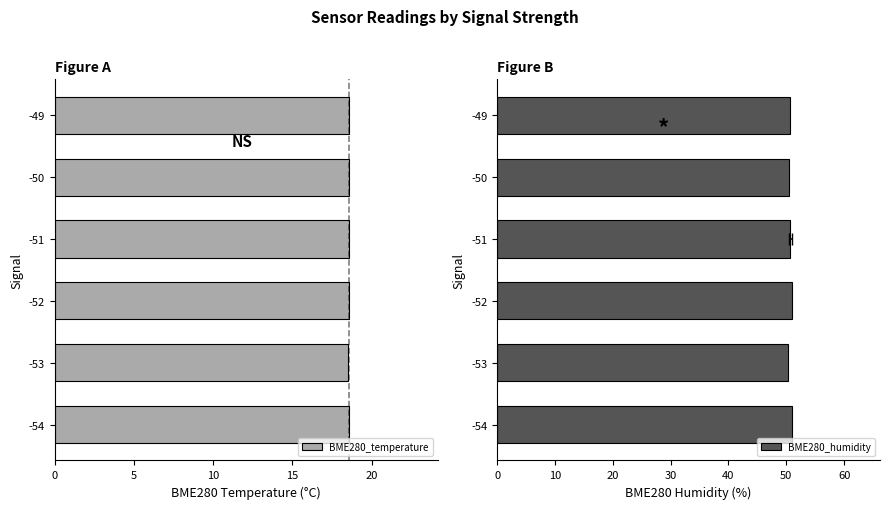

What is the greatest value displayed?

50.9